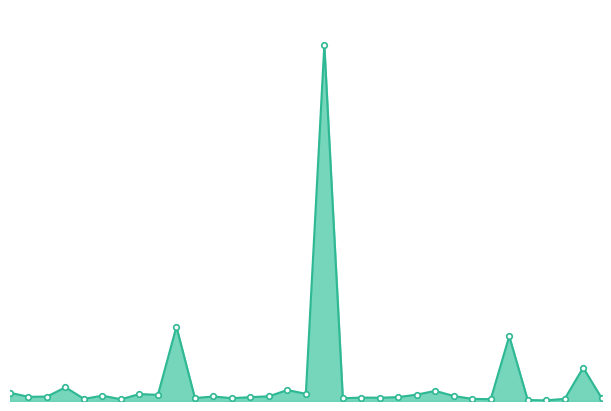

Reading right to left, what are all the values shown in this chart?

142833	1662748	107209	31726	47570	3229515	90852	106372	249864	504843	318180	194286	163425	172354	135712	17742888	358068	547922	235081	192522	141177	225250	149141	3703039	306404	346775	85594	267529	105600	682418	219899	209596	411936